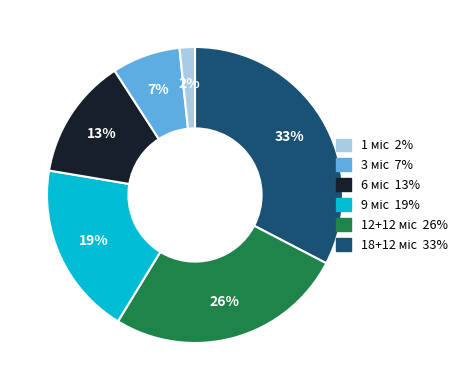

Is there any slice that represents more than half of the pie?

No